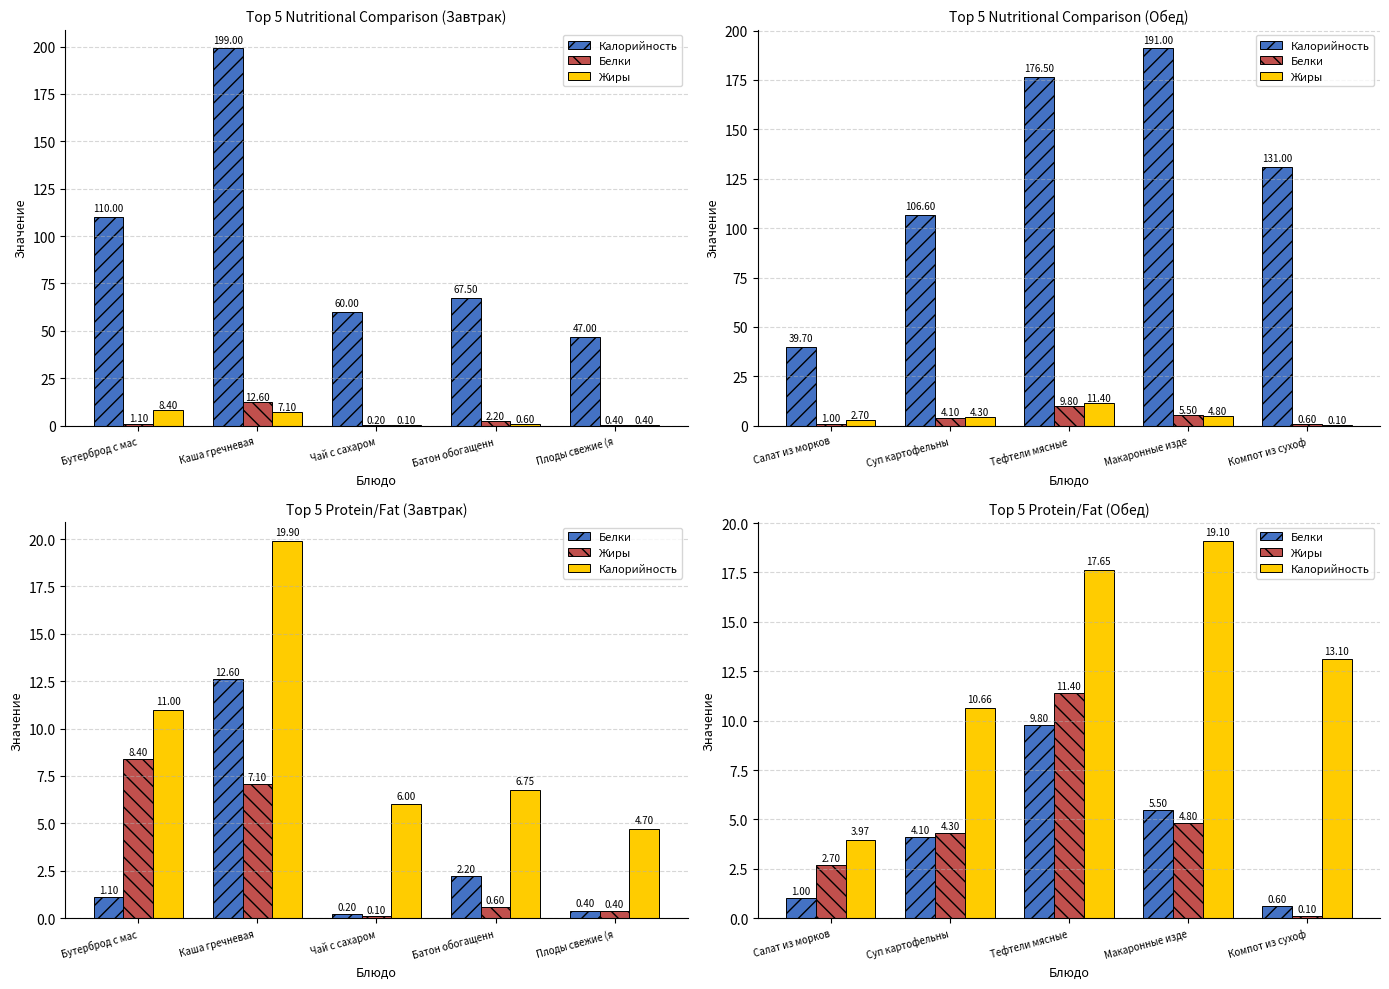

Does the chart contain stacked bars?

No